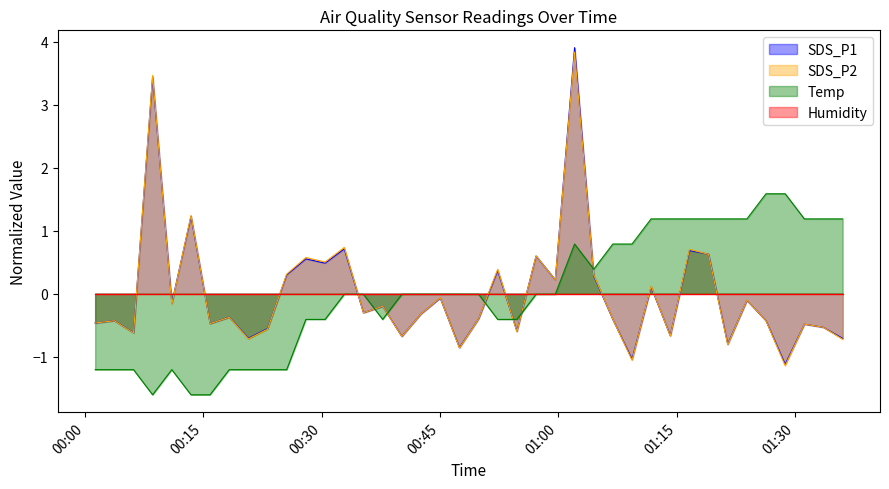

At which category is the sum across all series the highest?

2024/01/22 01:02:03